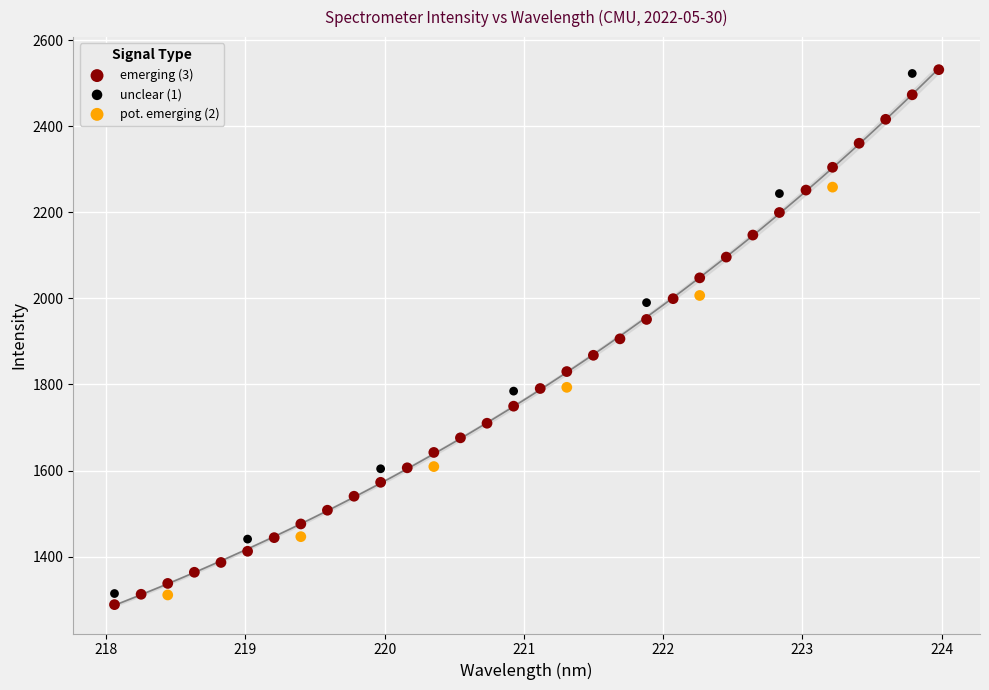

What are all the series names shown in the legend?

emerging (3), unclear (1), pot. emerging (2)